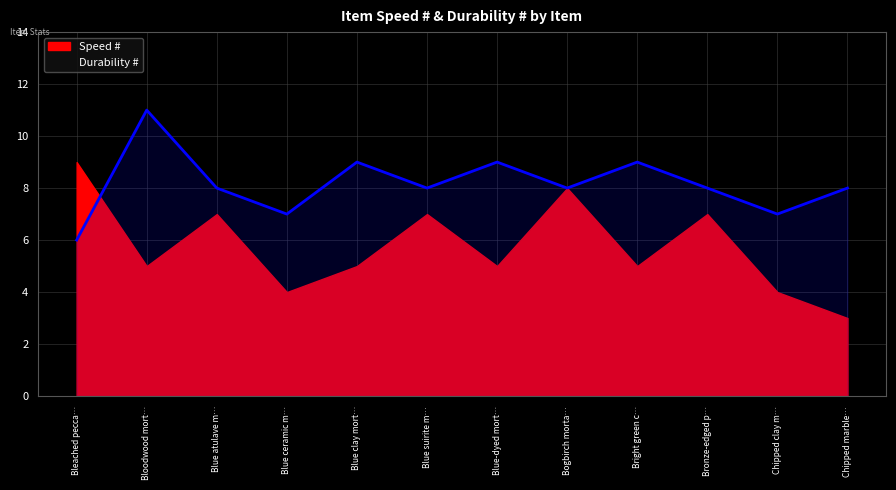

The value of Durability # at Chipped clay m… is 2. True or false?

False